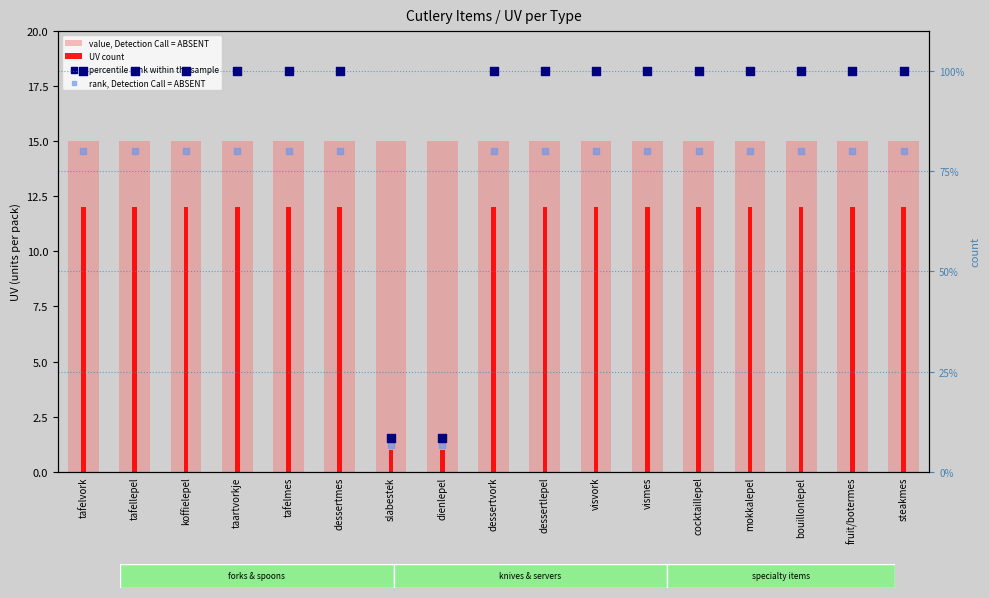

What are all the series names shown in the legend?

value, Detection Call = ABSENT, UV count, percentile rank within the sample, rank, Detection Call = ABSENT